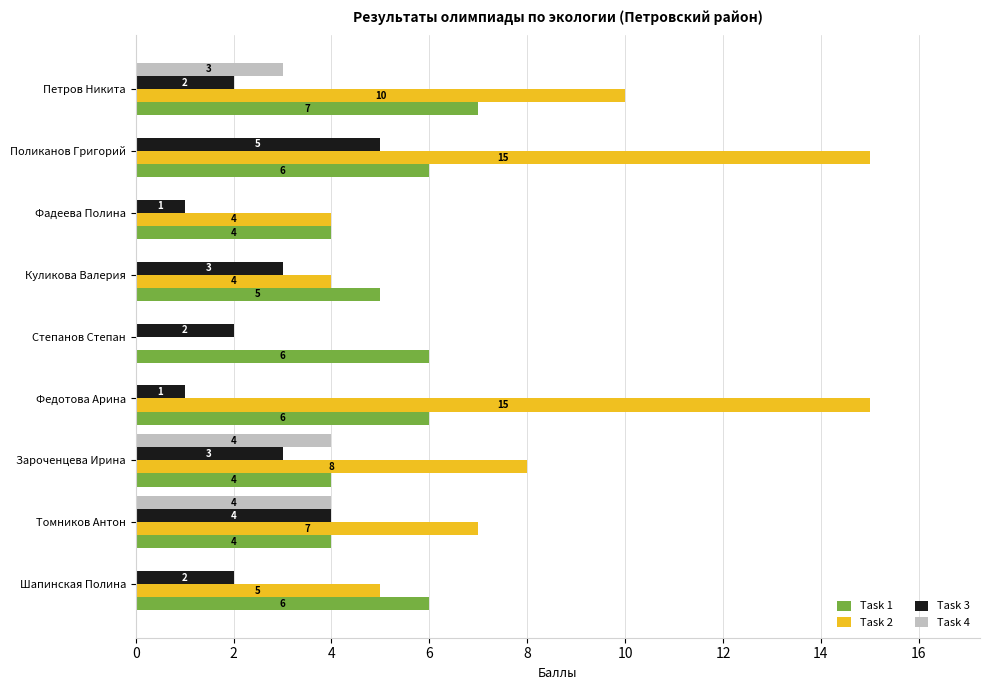

Which series changed the most between Зароченцева Ирина and Федотова Арина?

Task 2